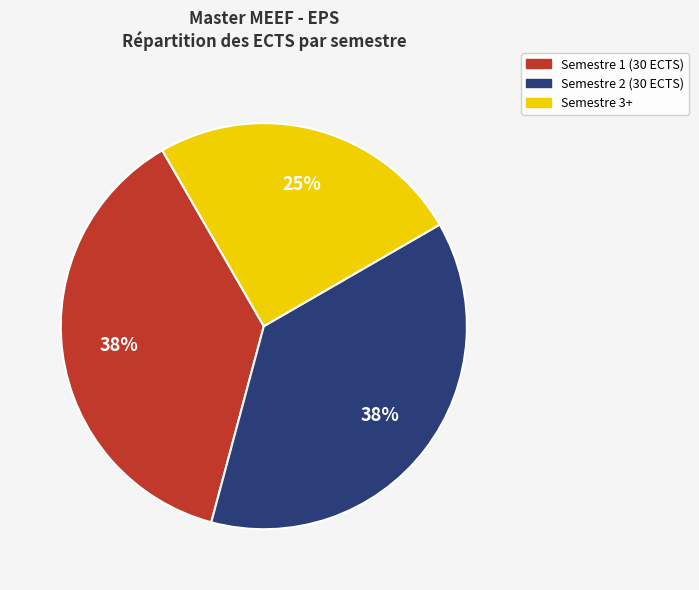

Is it true that Semestre 3+ is 25% of the pie?

True